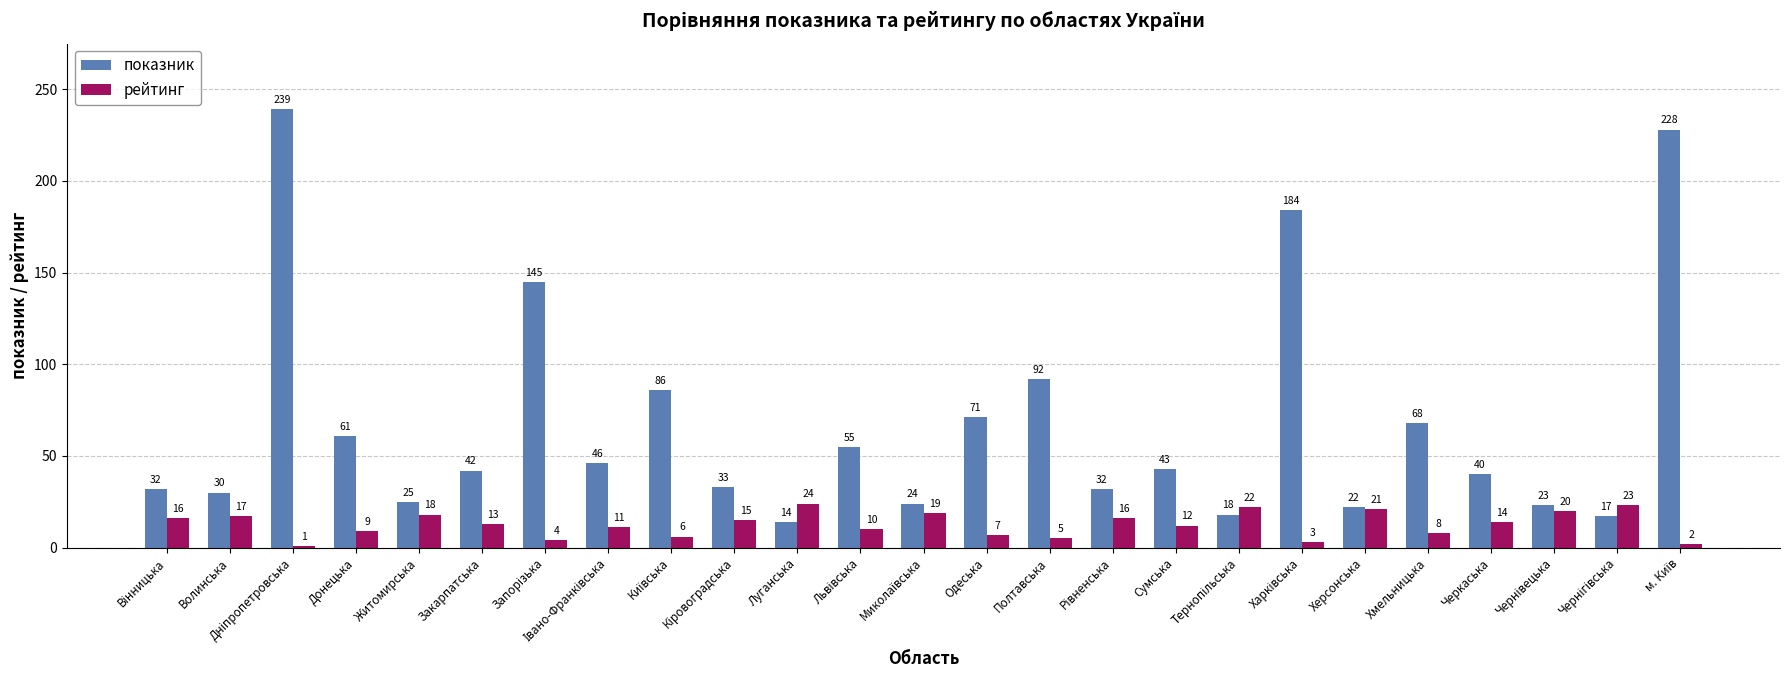

What is the label of the 17th bar from the left?

Сумська